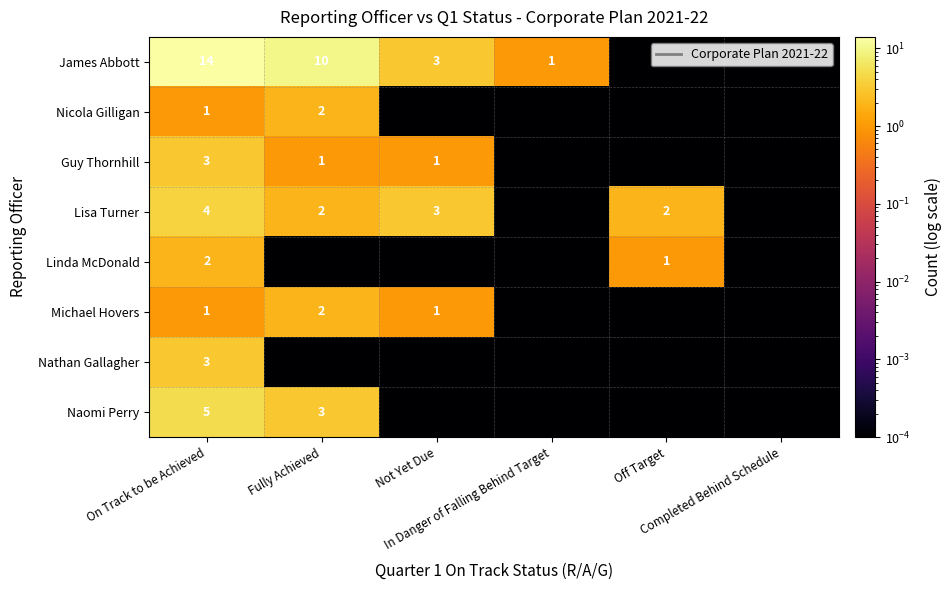

At how many categories does at least one series exceed 9?

2